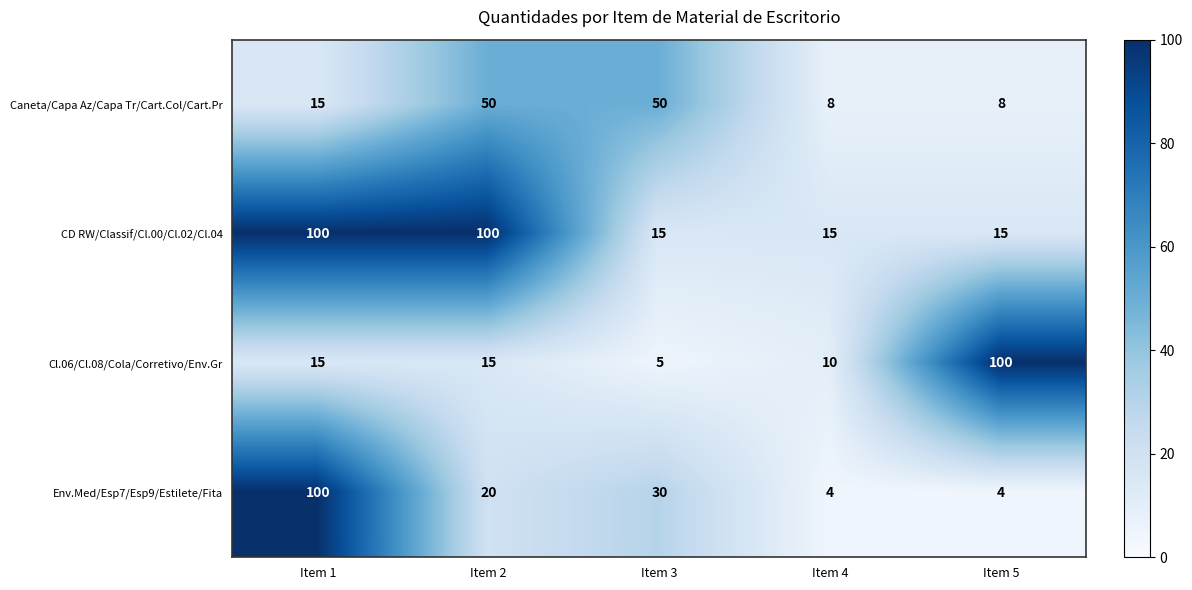

What is the total value across all series at Item 4?

37